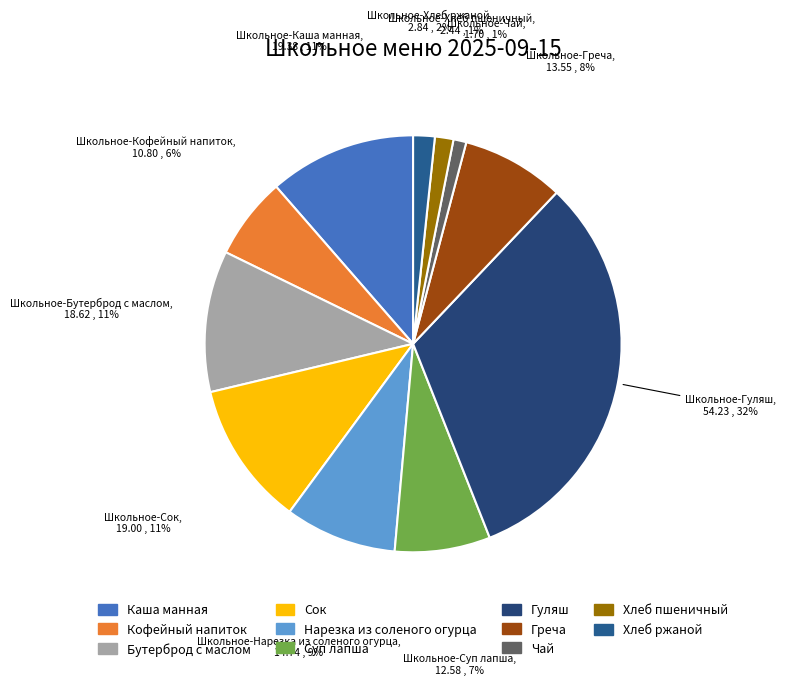

Is there any slice that represents more than half of the pie?

No